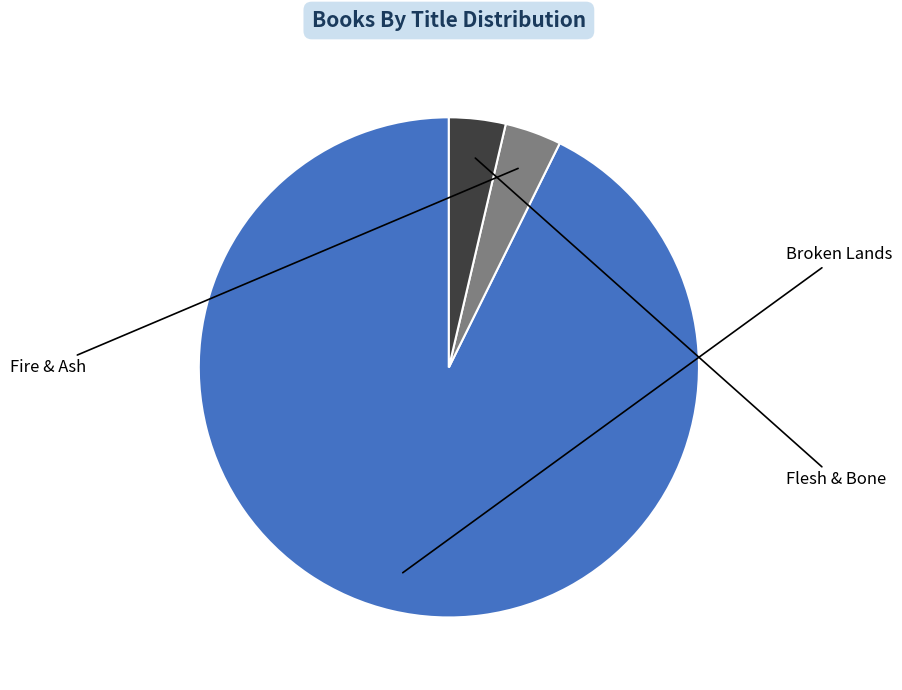

Which slice is the largest?

Broken Lands